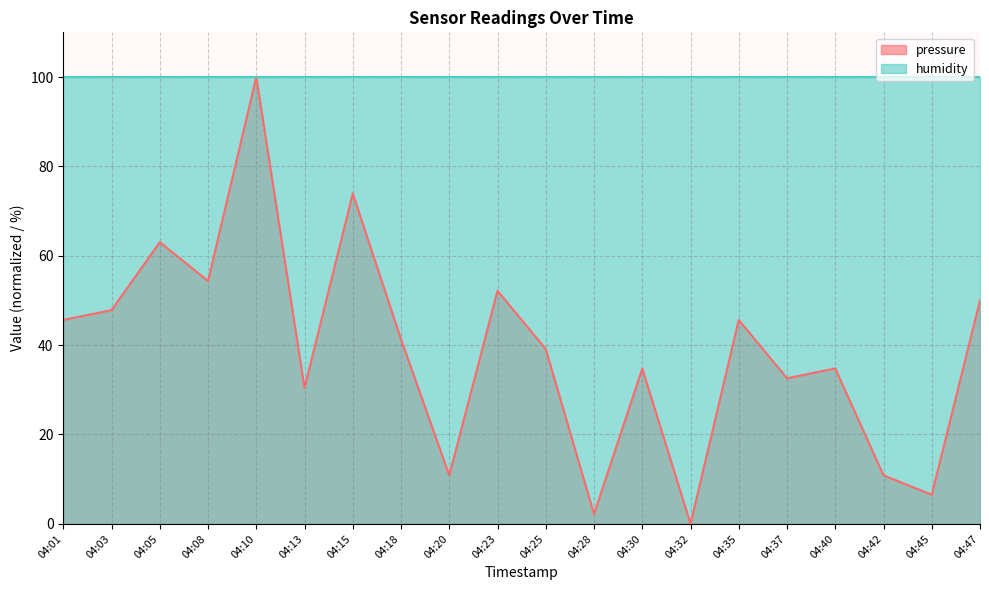

What is the difference between the values at 04:40 and 04:10?

65.2